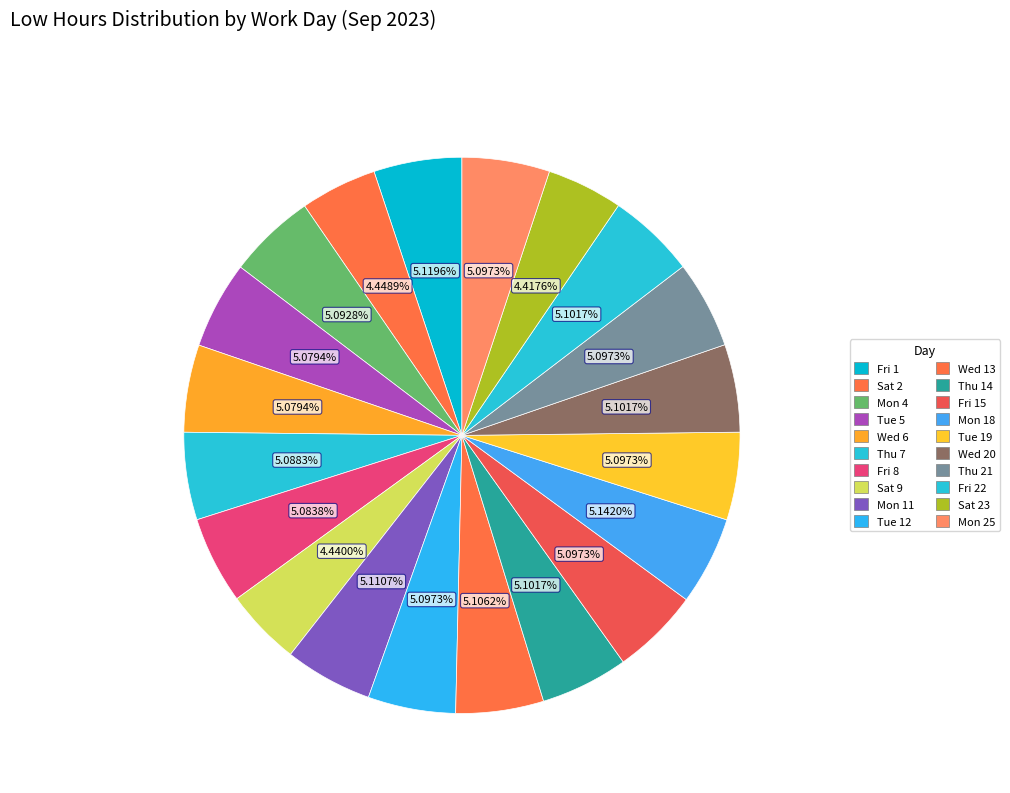

How many slices are in this pie chart?

20